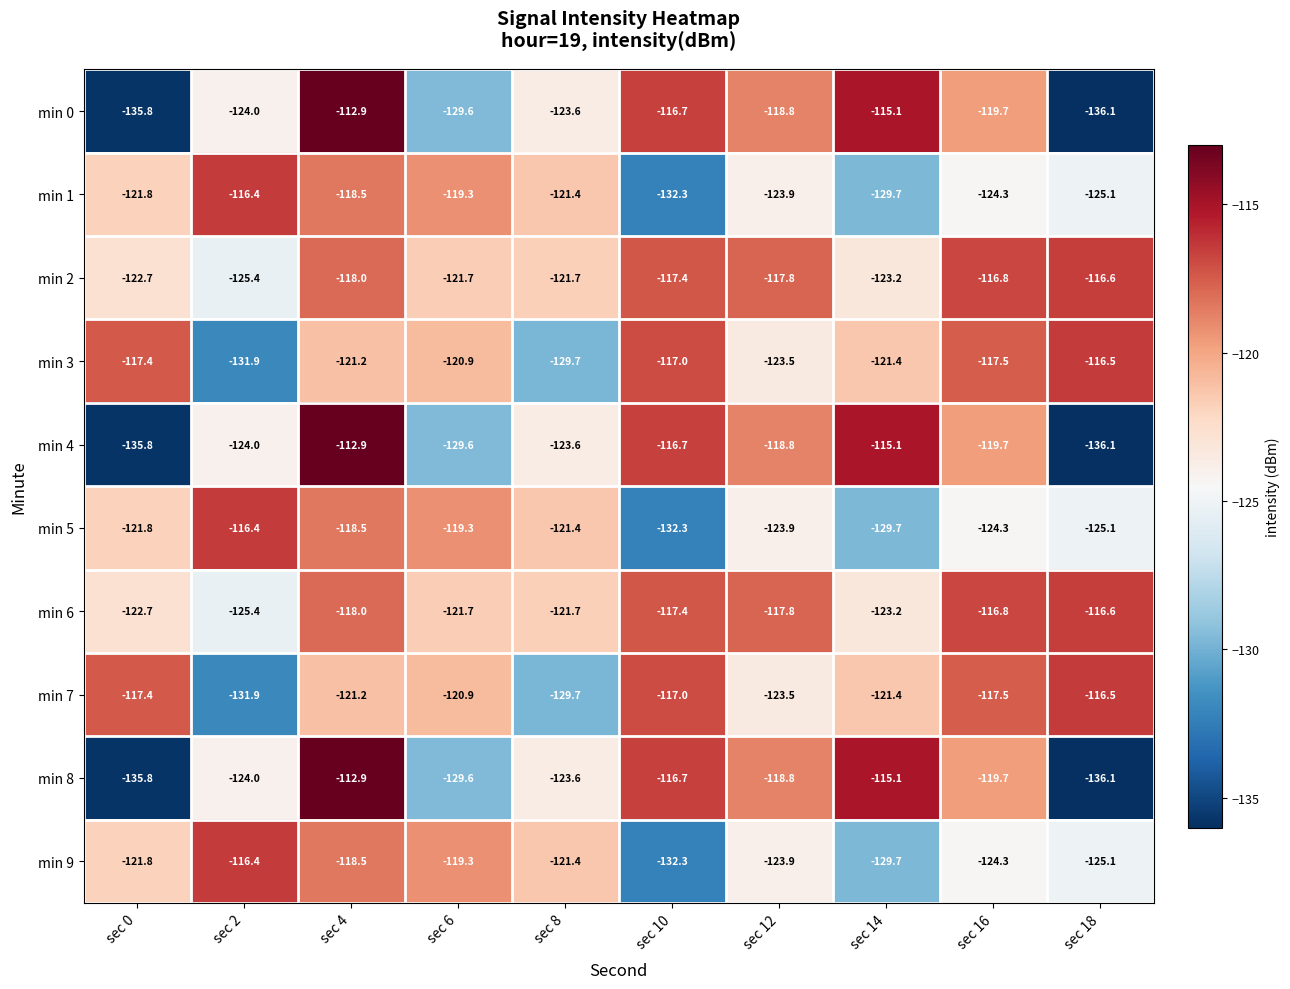

The min 6 series shows -117.4 at sec 10. True or false?

True